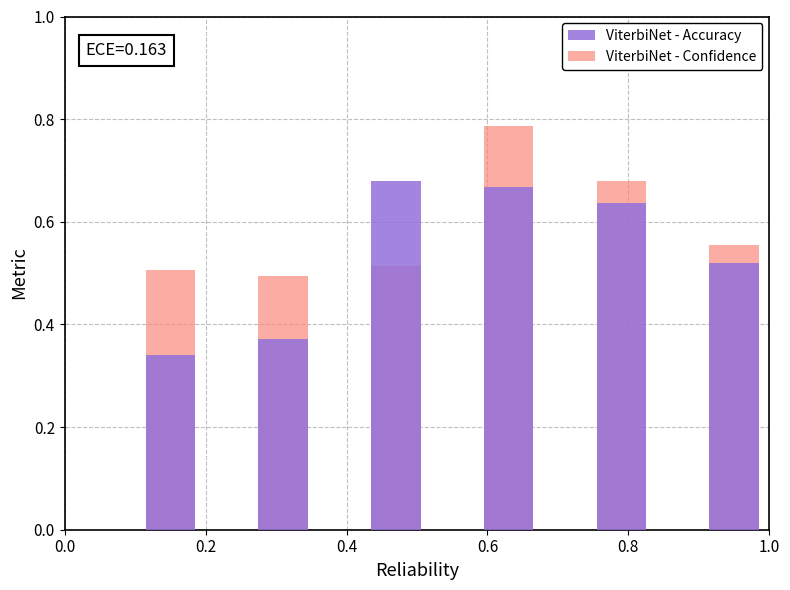

What is the greatest value displayed?

0.8